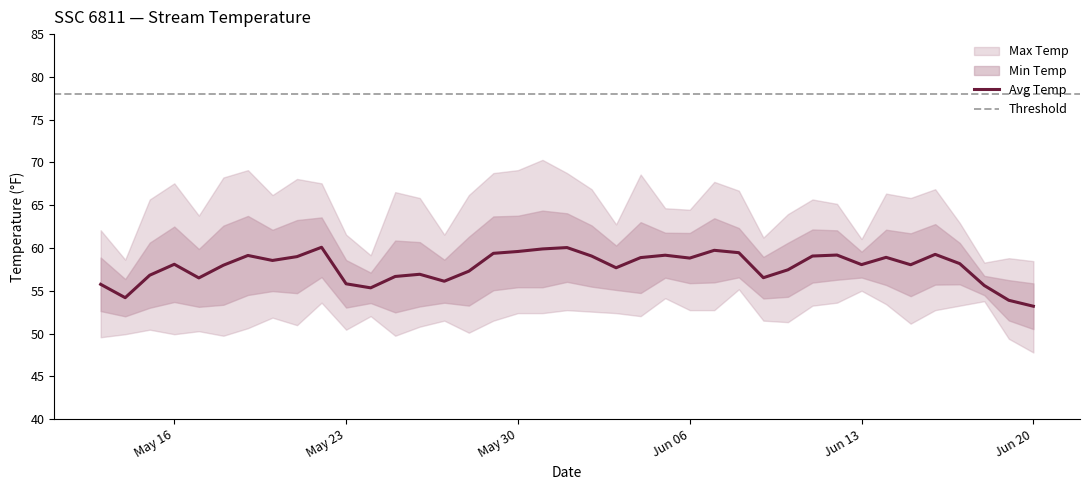

What is the label of the 29th point from the right?

2023-05-23